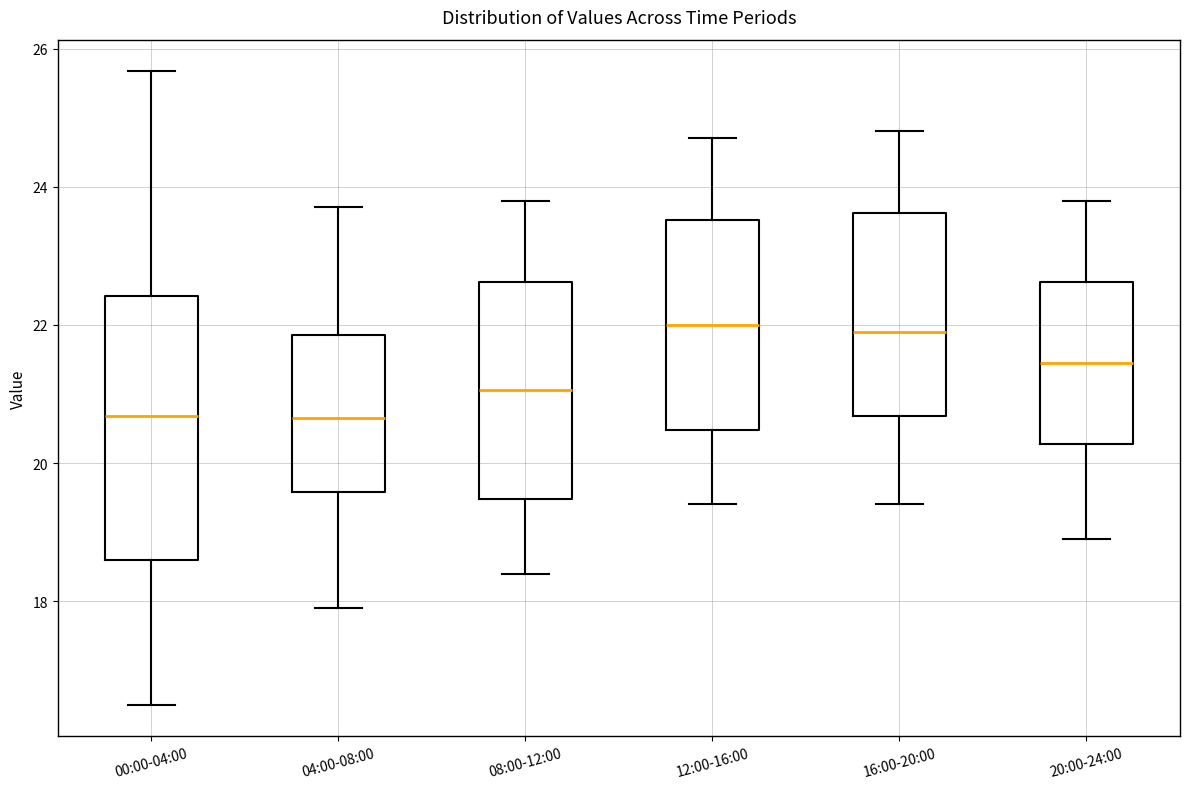

Reading left to right, transcribe this box plot: for each box, give where its median line is, the range the box spans, and where its two whiskers end, as read against the y-axis. The values are not printed on the chart, so give them approximately, as read against the axis.

00:00-04:00: median 20.6, box 18.6 to 22.4, whiskers 16.6 to 25.6
04:00-08:00: median 20.6, box 19.6 to 21.8, whiskers 18.0 to 23.8
08:00-12:00: median 21.0, box 19.4 to 22.6, whiskers 18.4 to 23.8
12:00-16:00: median 22.0, box 20.4 to 23.6, whiskers 19.4 to 24.8
16:00-20:00: median 22.0, box 20.6 to 23.6, whiskers 19.4 to 24.8
20:00-24:00: median 21.4, box 20.2 to 22.6, whiskers 19.0 to 23.8